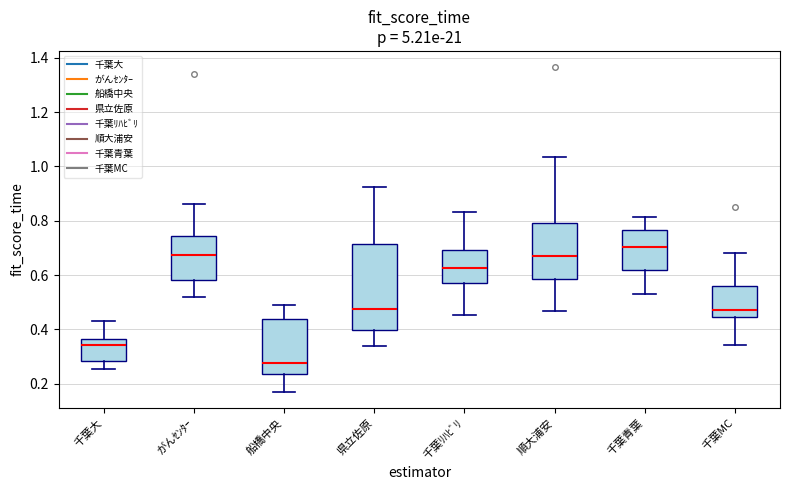

Reading left to right, transcribe this box plot: for each box, give where its median line is, the range the box spans, and where its two whiskers end, as read against the y-axis. The values are not printed on the chart, so give them approximately, as read against the axis.

千葉大: median 0.34, box 0.28 to 0.36, whiskers 0.26 to 0.44
がんｾﾝﾀｰ: median 0.68, box 0.58 to 0.74, whiskers 0.52 to 0.86
船橋中央: median 0.28, box 0.24 to 0.44, whiskers 0.18 to 0.50
県立佐原: median 0.48, box 0.40 to 0.72, whiskers 0.34 to 0.92
千葉ﾘﾊﾋﾞﾘ: median 0.62, box 0.58 to 0.70, whiskers 0.46 to 0.84
順大浦安: median 0.68, box 0.58 to 0.80, whiskers 0.46 to 1.04
千葉青葉: median 0.70, box 0.62 to 0.76, whiskers 0.54 to 0.82
千葉MC: median 0.48, box 0.44 to 0.56, whiskers 0.34 to 0.68